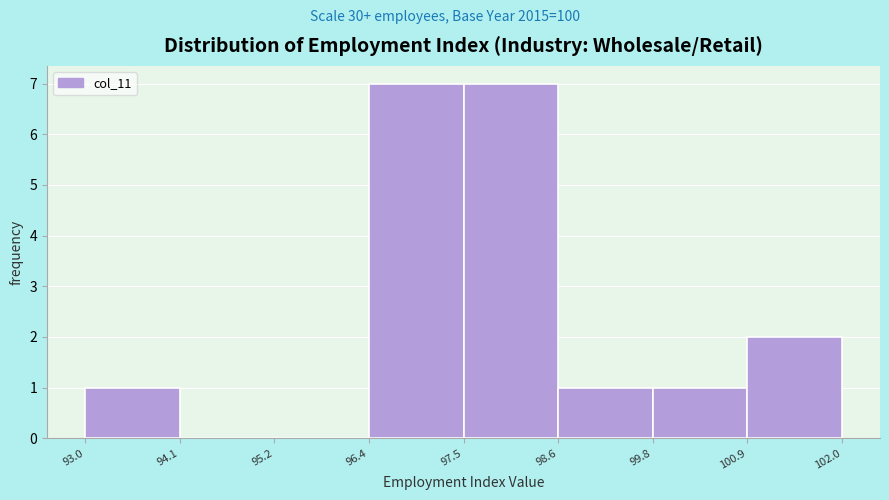

Reading left to right, list every bar in this chart as the range it spans on the x-axis followed by its height. The values are not printed on the chart, so give them approximately, as read against the axis.

93.0 to 94.1: 1
94.1 to 95.2: 0
95.2 to 96.4: 0
96.4 to 97.5: 7
97.5 to 98.6: 7
98.6 to 99.8: 1
99.8 to 100.9: 1
100.9 to 102.0: 2